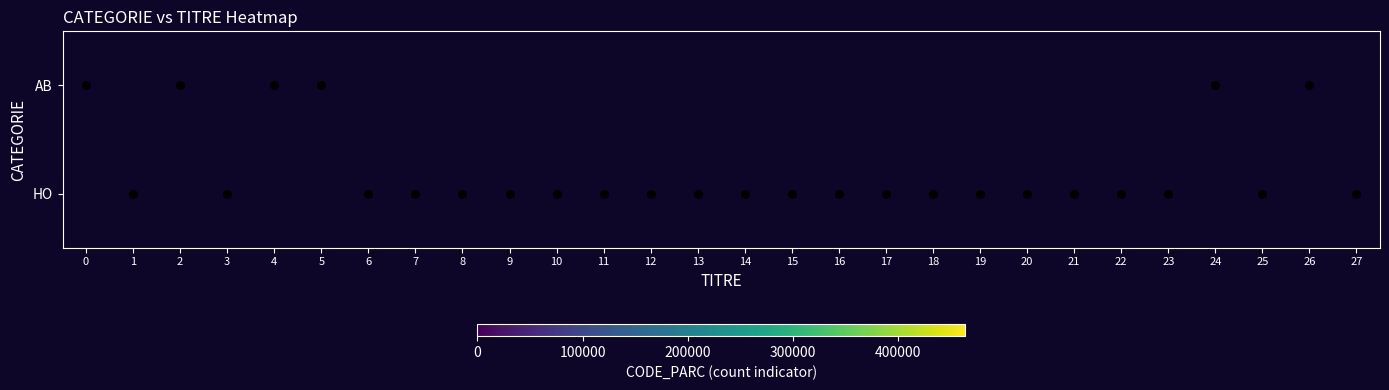

How many data points in AB are above 0?

6